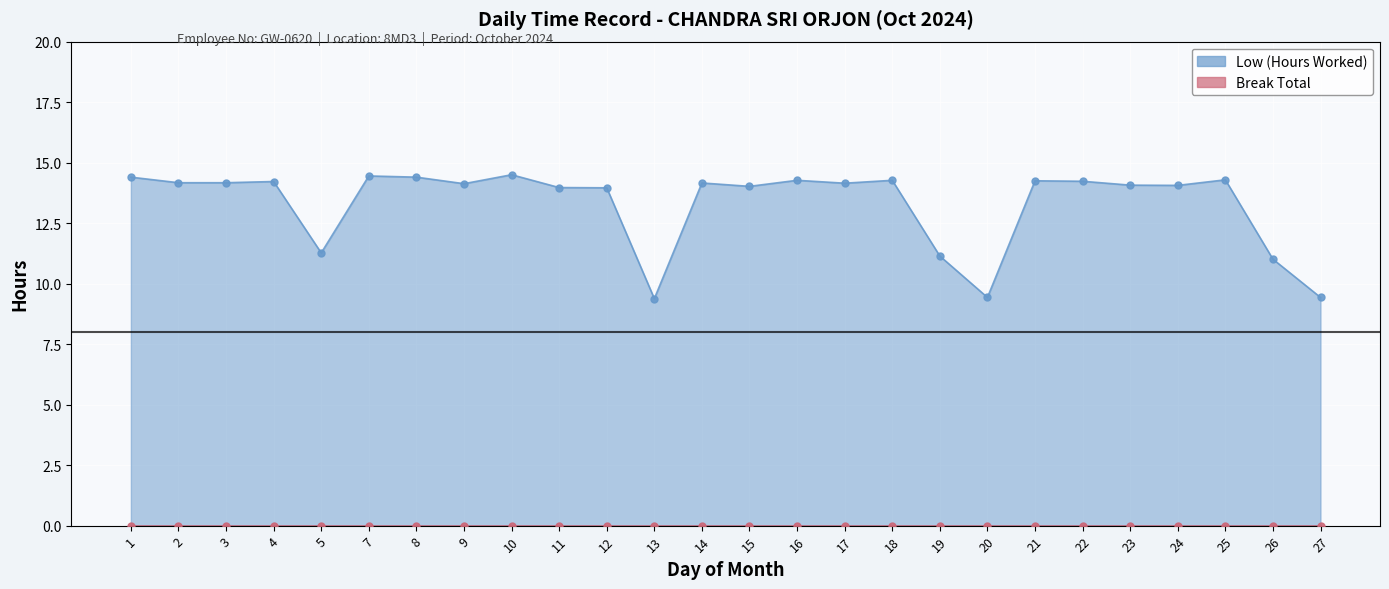

Approximately how many times larger is the value at 15 compared to 25?

1.0